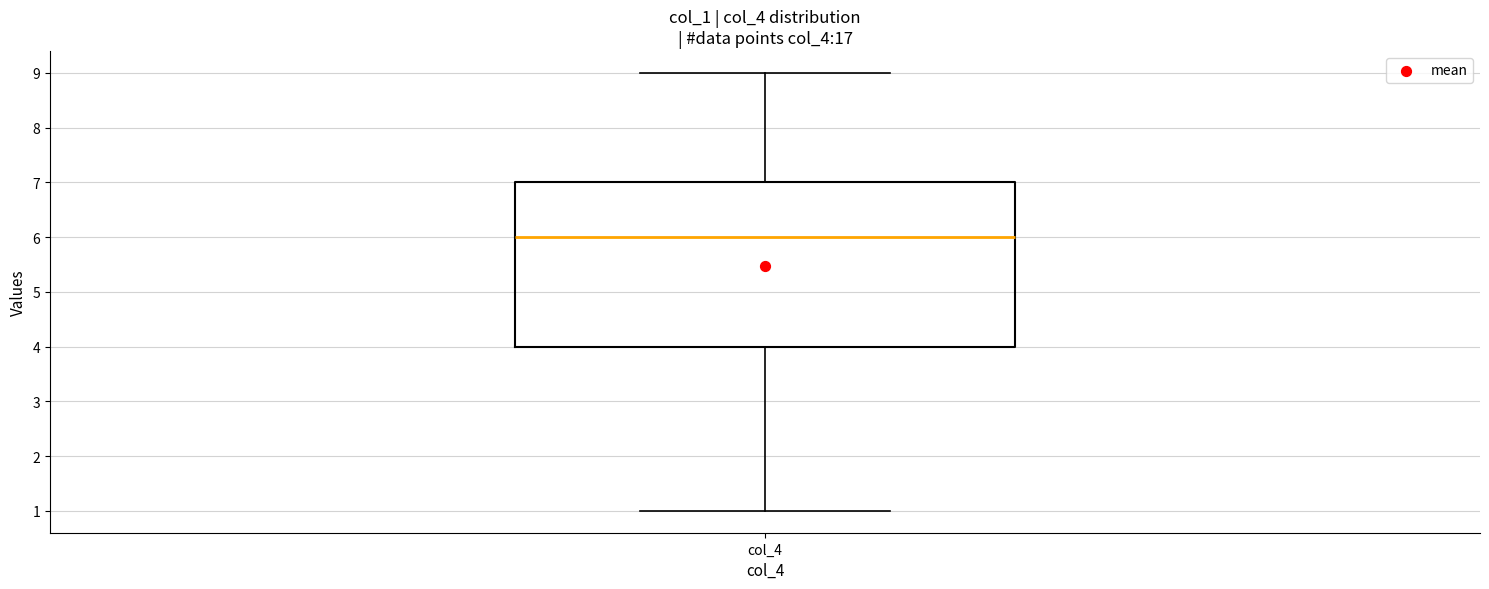

Read this box plot against the y-axis: the position of the median line, the range covered by the box, and the ends of both whiskers. The values are not printed on the chart, so give them approximately, as read against the axis.

median 6, box 4 to 7, whiskers 1 to 9